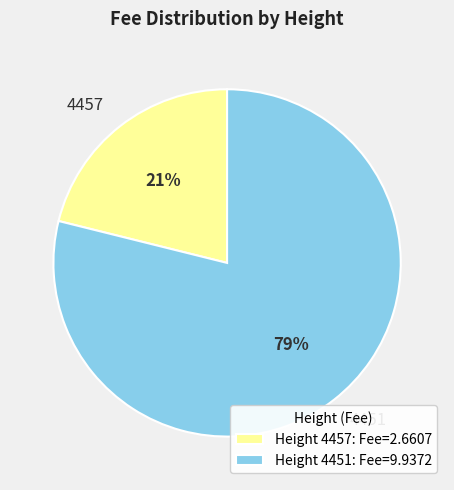

To the nearest percent, what is the difference between the largest and smallest slice percentages?

58%